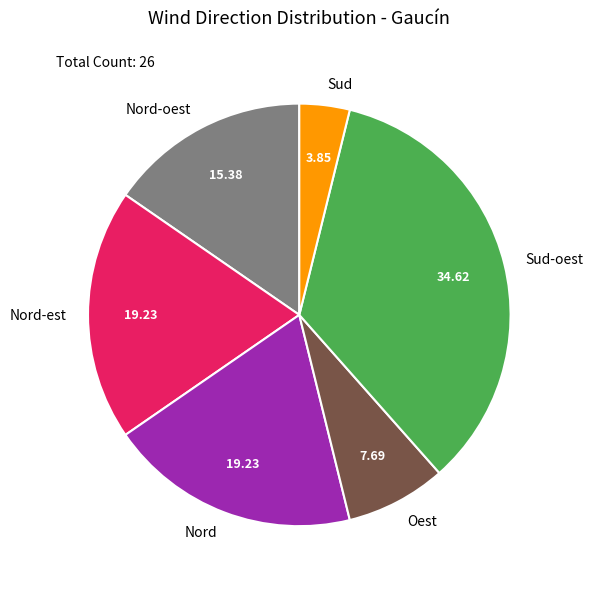

Is Nord-oest the majority of the pie?

No